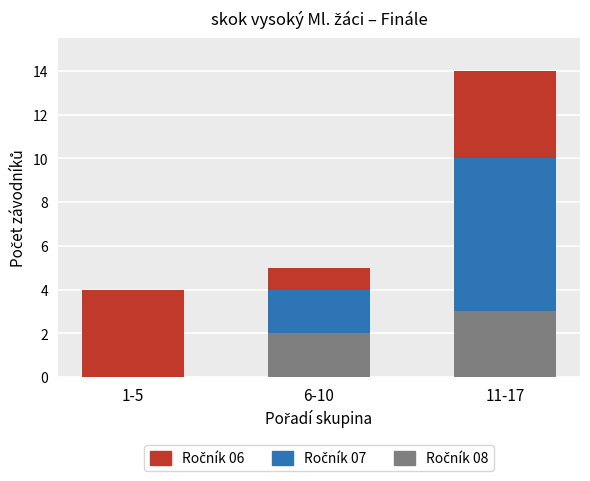

What is the total value across all series at 6-10?

5